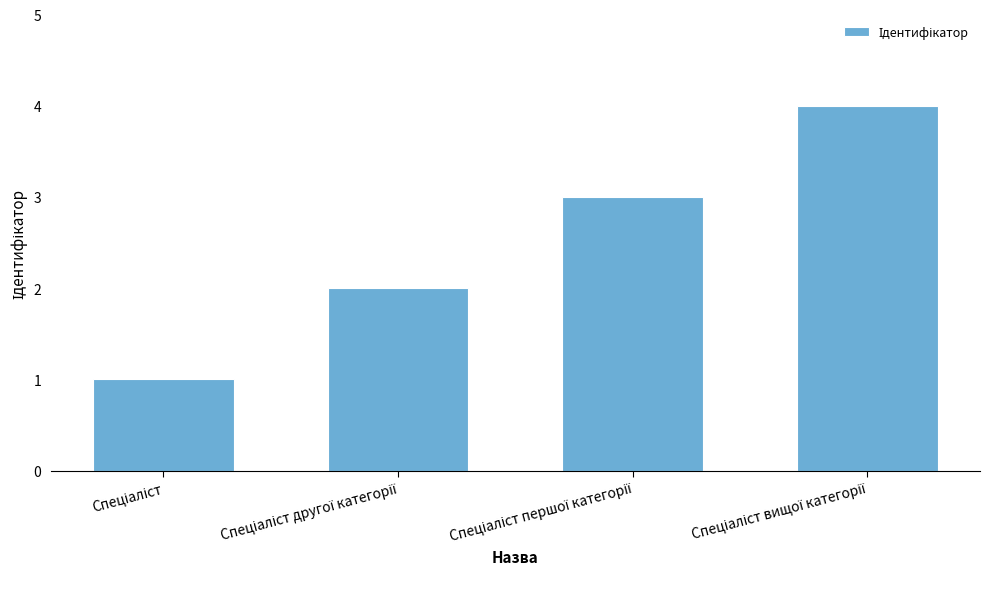

What is the greatest value displayed?

4